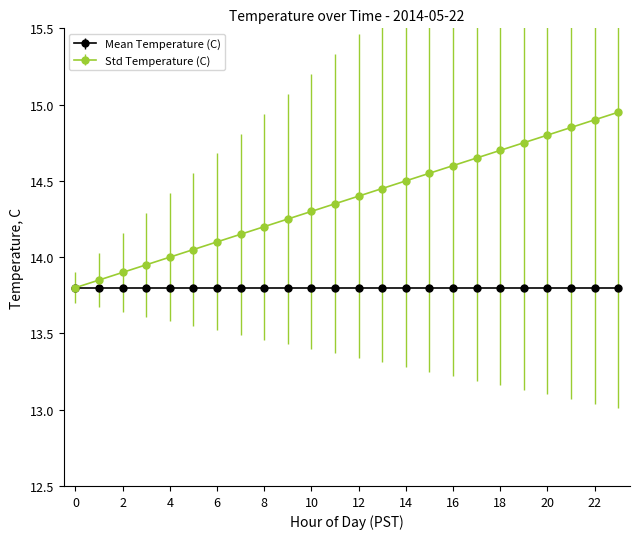

Which series has the largest range (max minus min)?

Std Temperature (C)